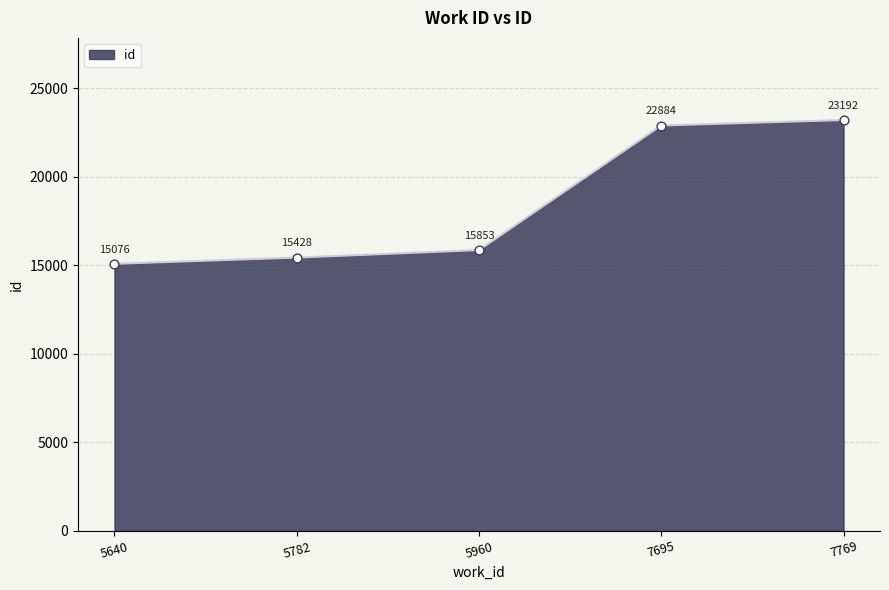

Between 5782 and 7695, which is larger?

7695